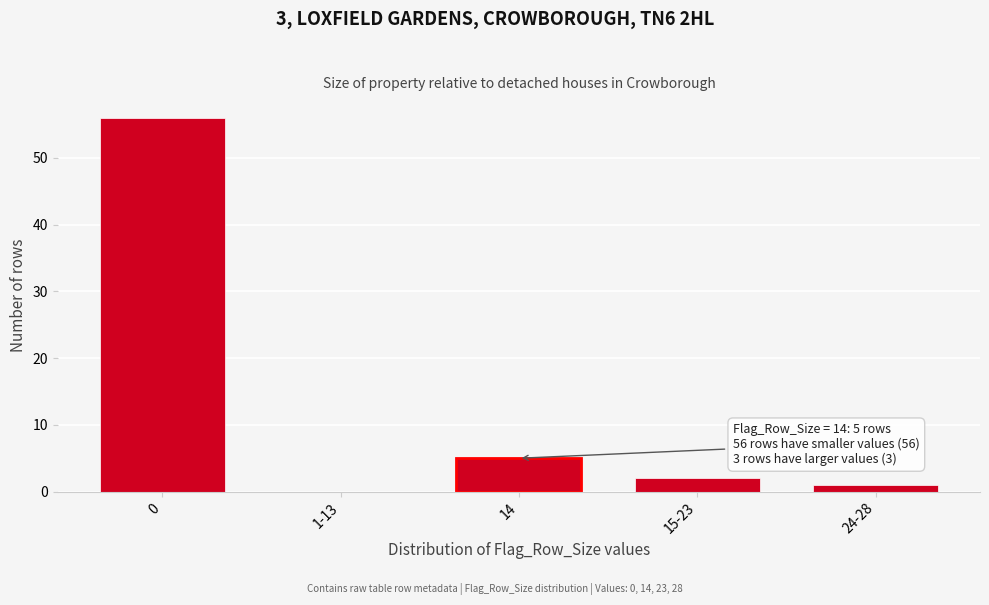

Reading right to left, list all the values displayed in this chart.

24-28=1	15-23=2	14=5	1-13=0	0=56